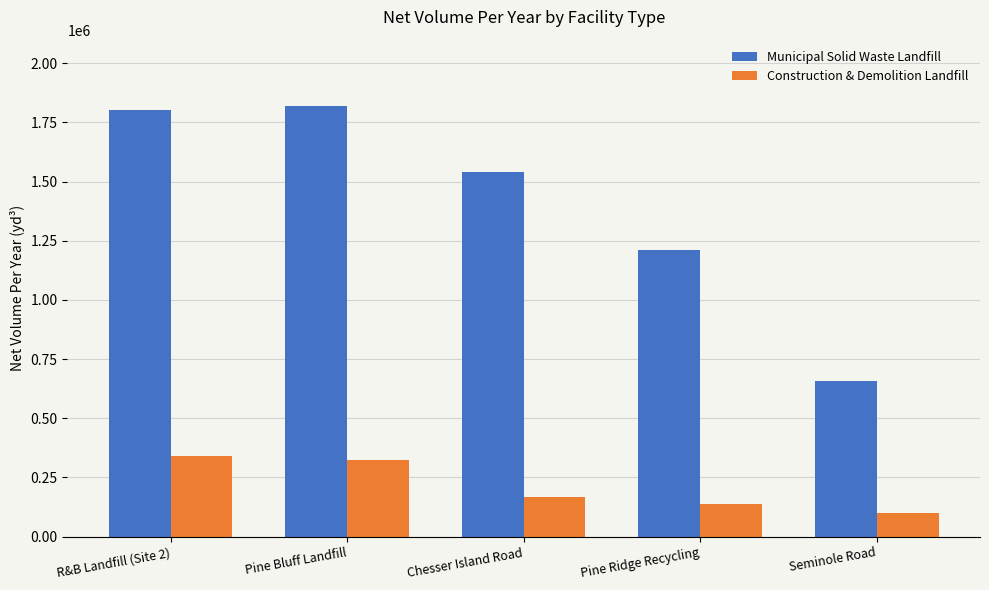

What are all the series names shown in the legend?

Municipal Solid Waste Landfill, Construction & Demolition Landfill